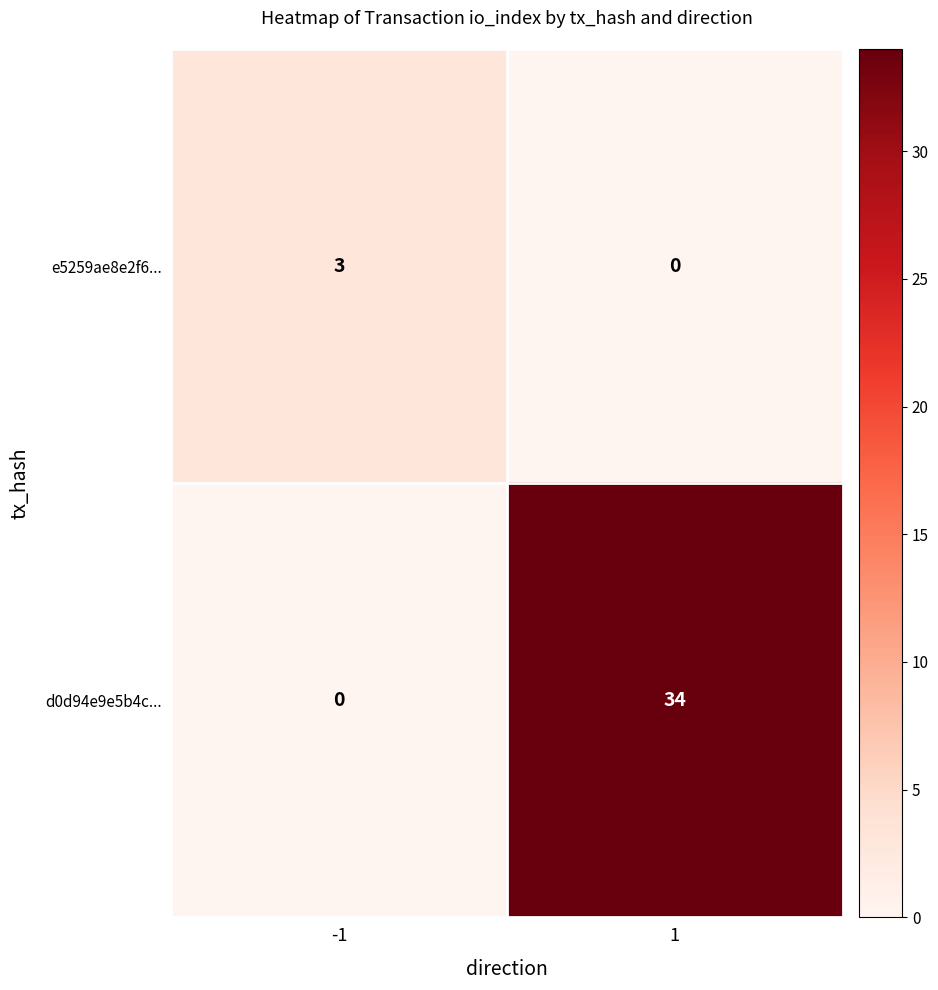

Which series has the widest spread of values?

d0d94e9e5b4c...